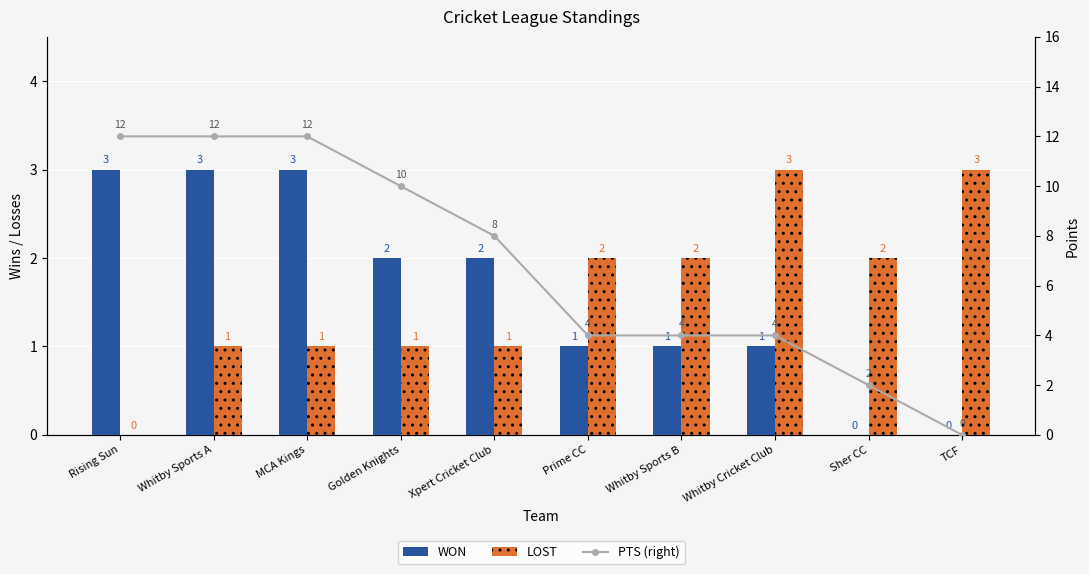

What is the sum of the LOST values at Whitby Sports B and Golden Knights?

3